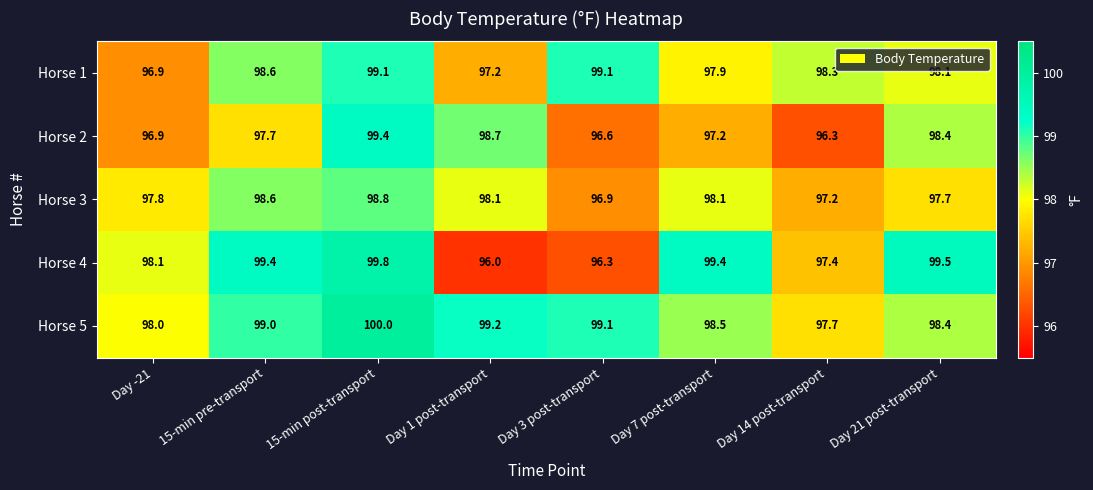

What is the sum of the Horse 3 values at Day 21 post-transport and Day 1 post-transport?

195.8